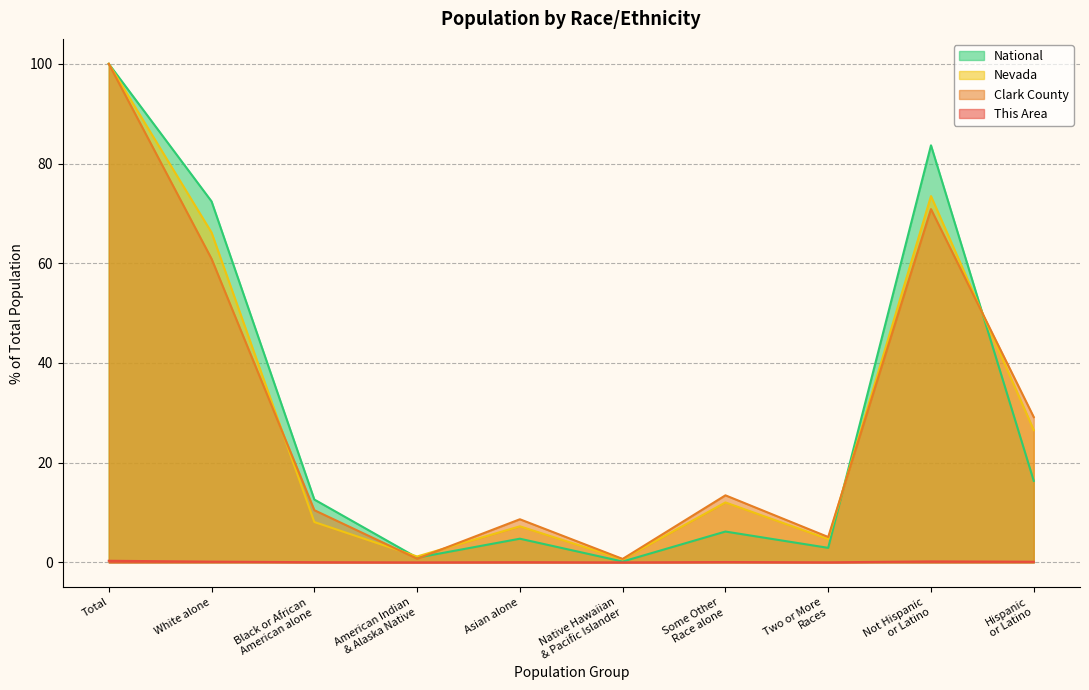

Between which two adjacent categories do Nevada and Clark County first intersect?

White alone and Black or African
American alone